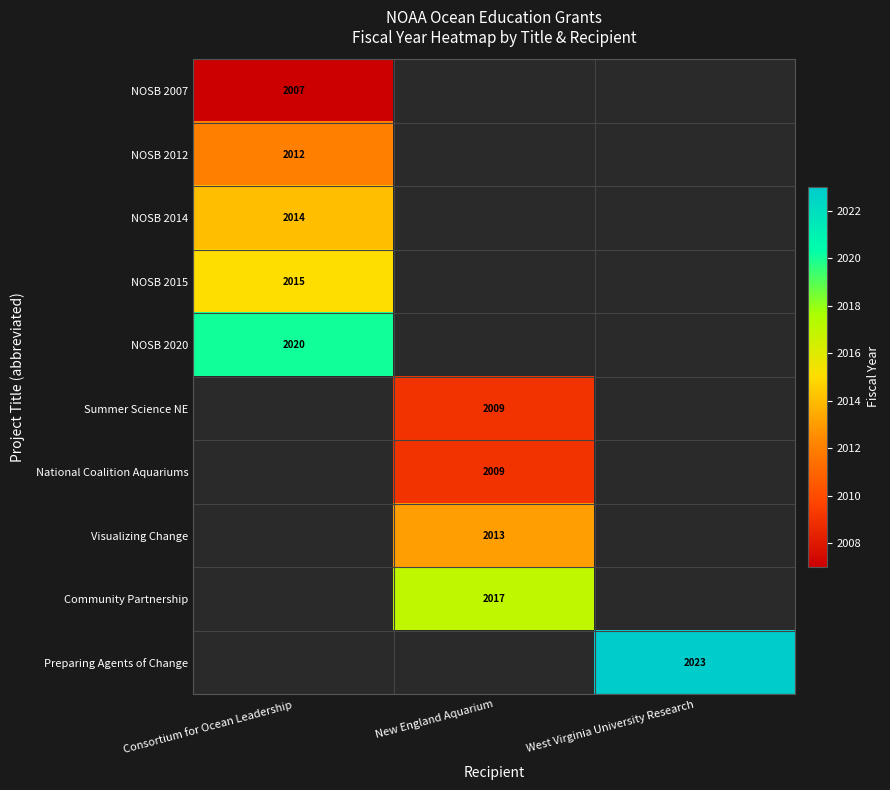

The NOSB 2007 series shows 1015 at Consortium for Ocean Leadership. True or false?

False